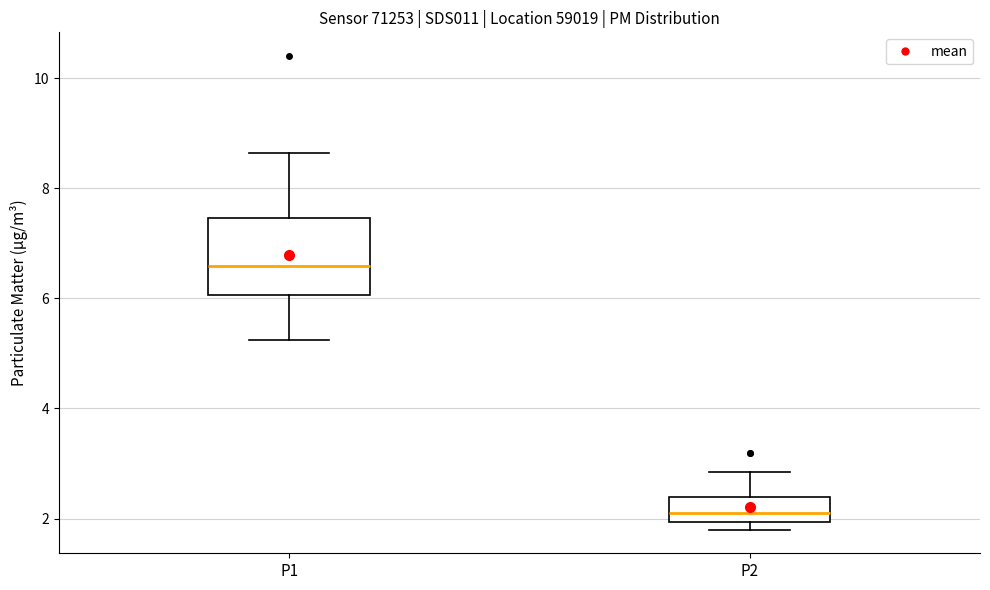

Reading left to right, transcribe this box plot: for each box, give where its median line is, the range the box spans, and where its two whiskers end, as read against the y-axis. The values are not printed on the chart, so give them approximately, as read against the axis.

P1: median 6.6, box 6.0 to 7.4, whiskers 5.2 to 8.6
P2: median 2.2, box 2.0 to 2.4, whiskers 1.8 to 2.8